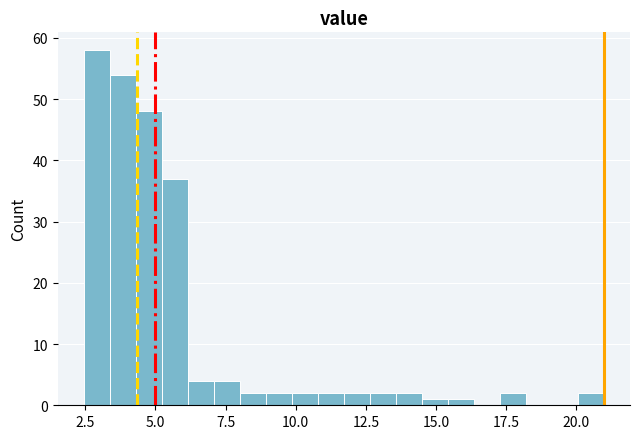

Read against the x-axis, roughly where is the centre of the tallest bar?

3.0